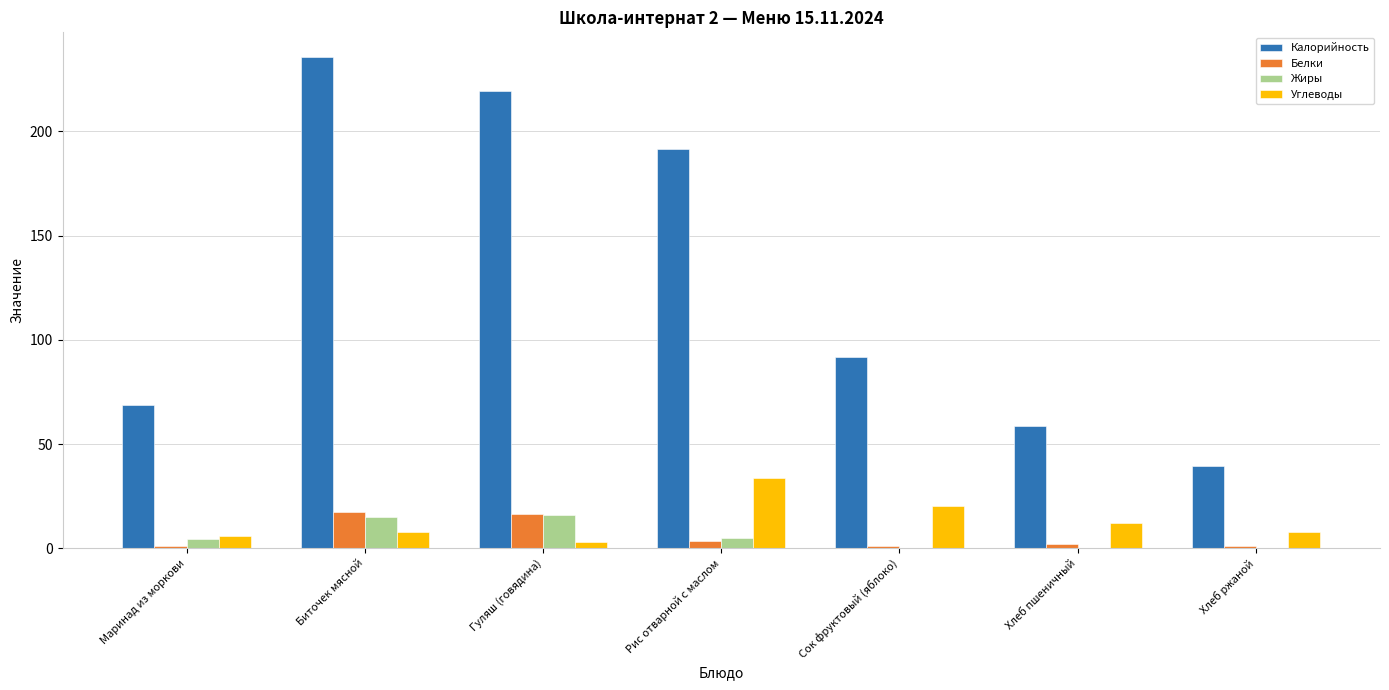

Which series has the widest spread of values?

Калорийность